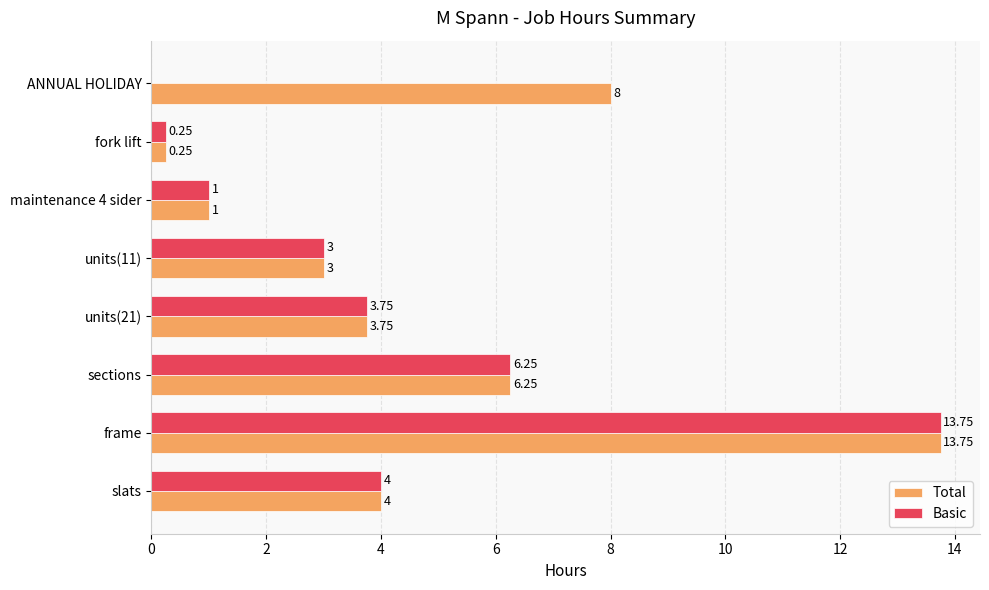

At which label does Total reach its peak?

frame